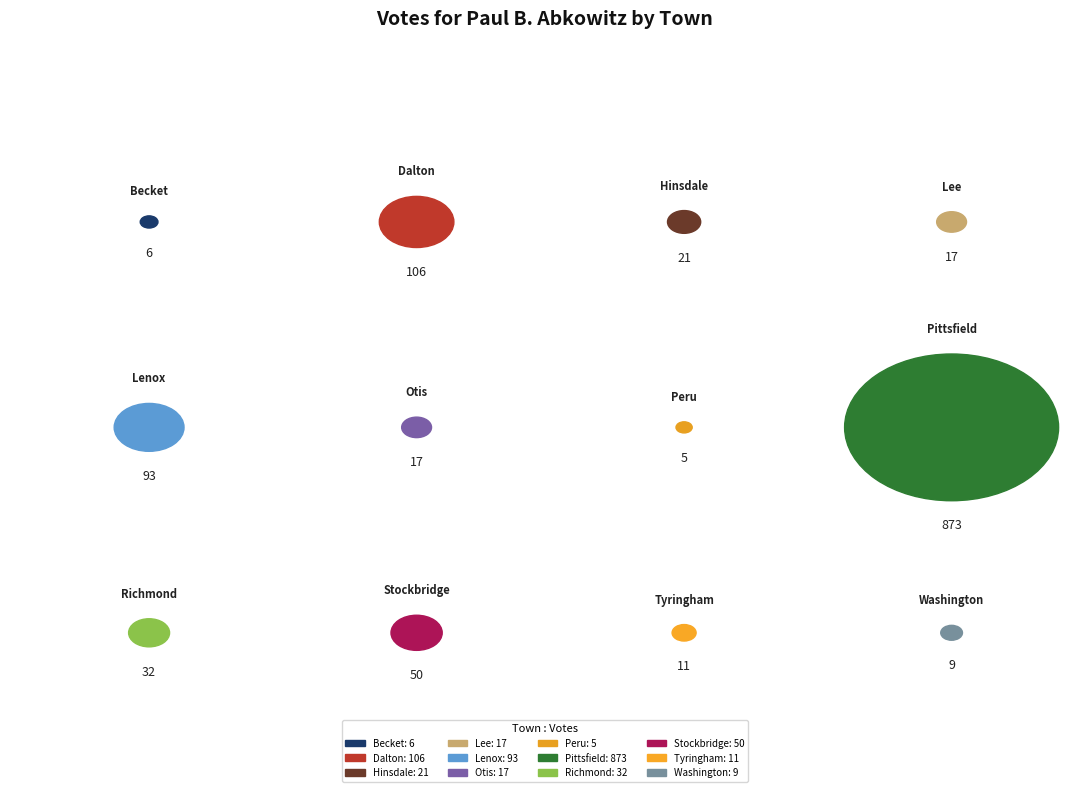

Which has a higher value, Lenox or Stockbridge?

Lenox